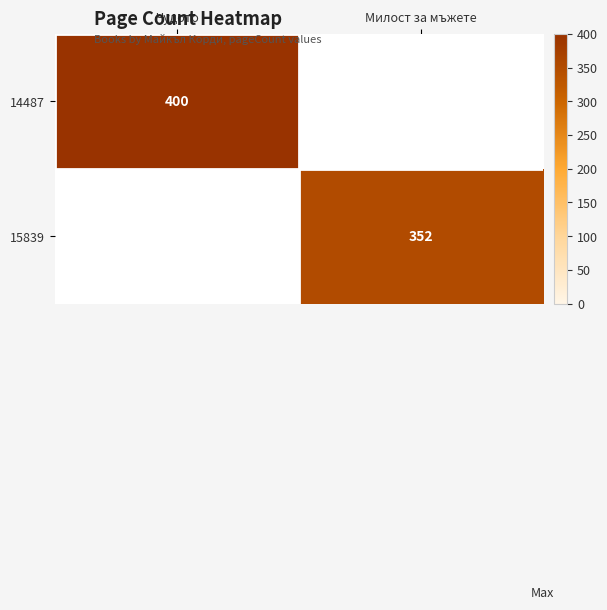

How many categories are shown in the chart?

2